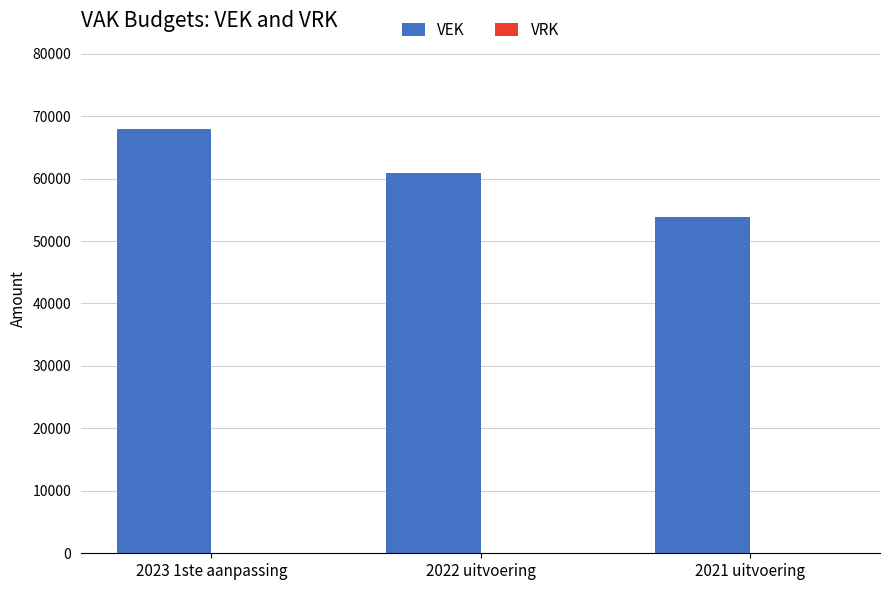

Reading right to left, list all the values displayed in this chart.

53876	60859	68004